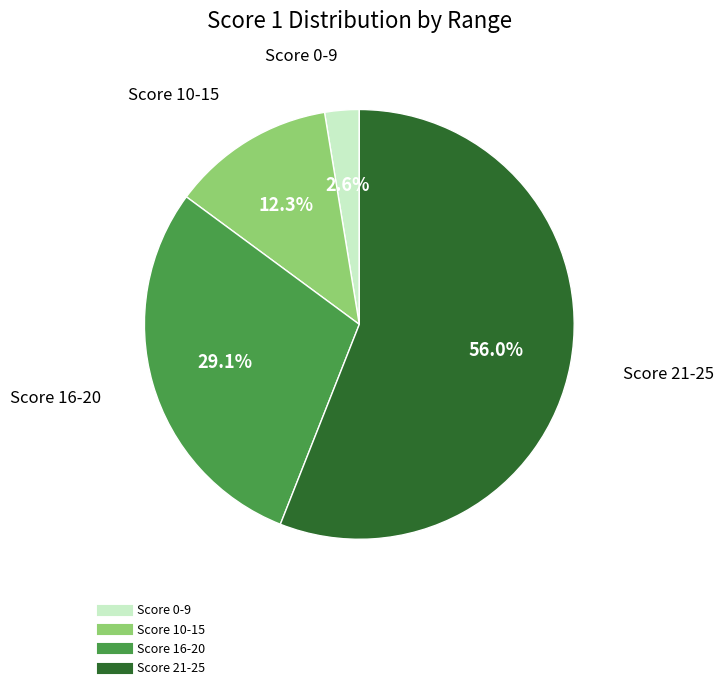

Is there any slice that represents more than half of the pie?

Yes